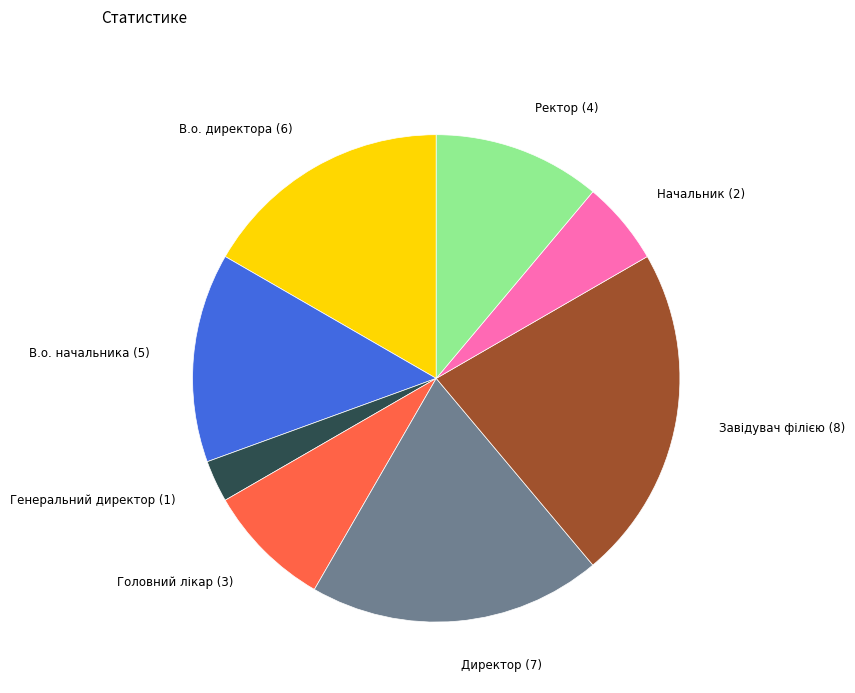

Combined, do Ректор (4) and В.о. директора (6) account for over 50%?

No